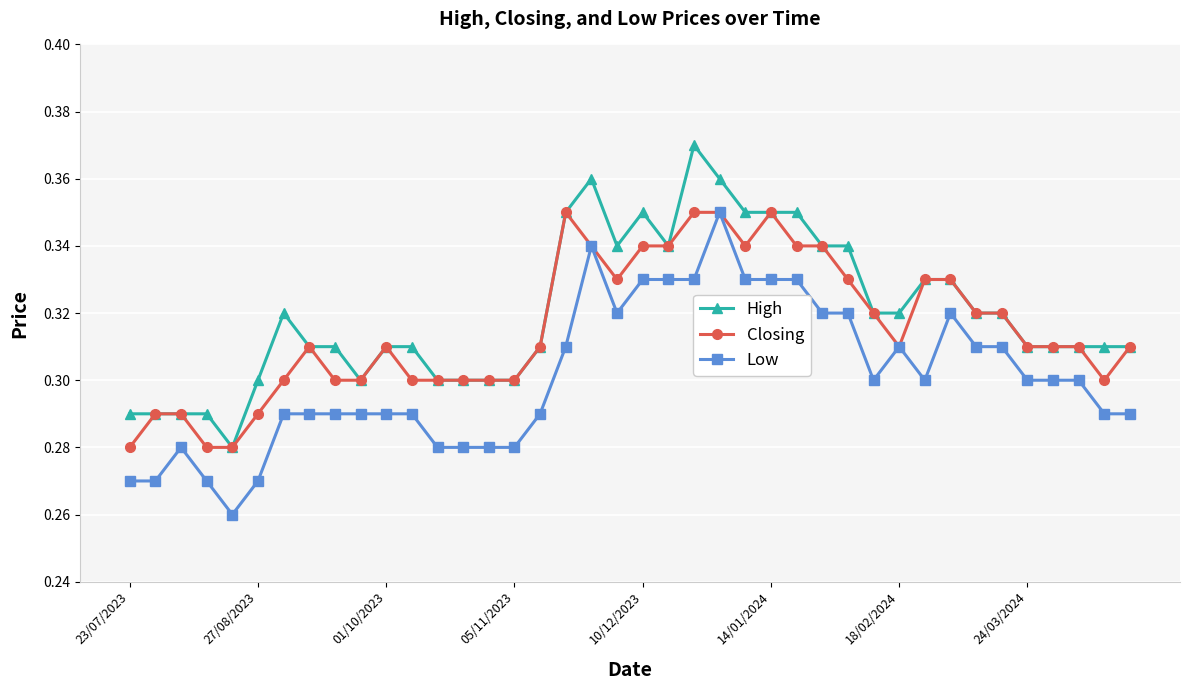

Which series has the largest total across all categories?

High